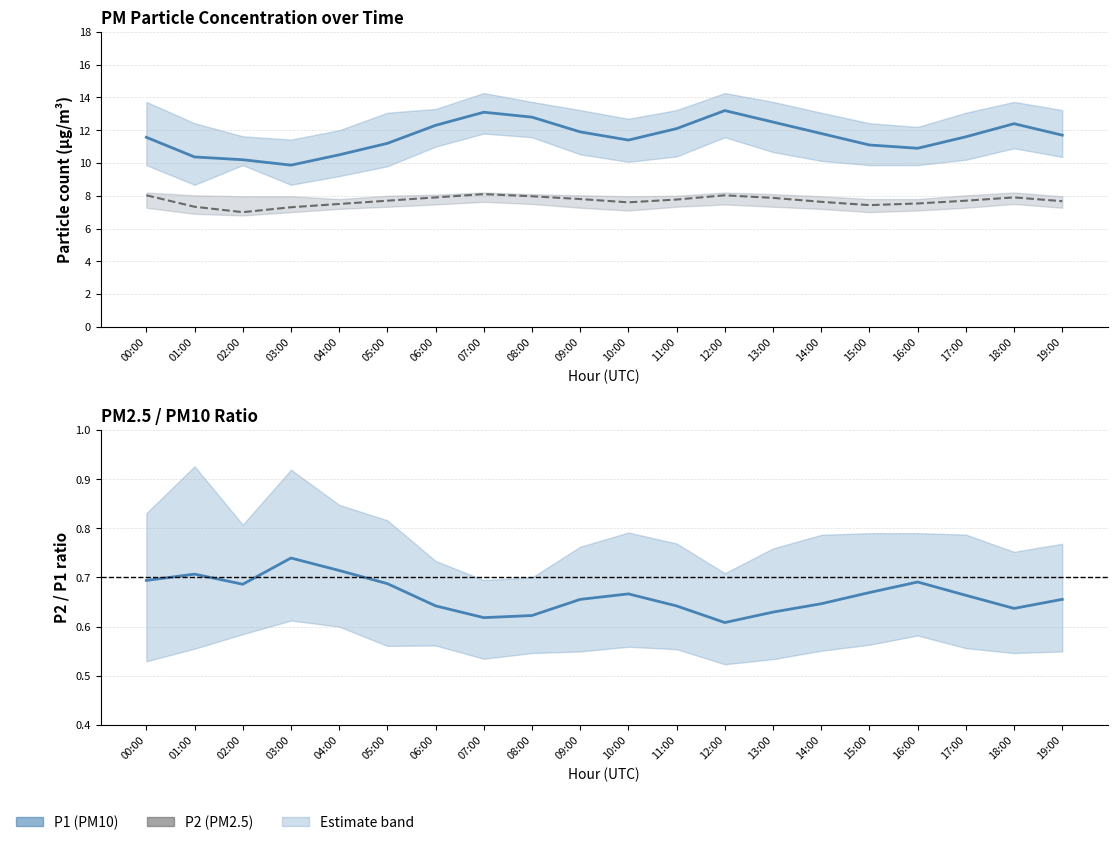

At which category does P2_lower reach its first local valley?

02:00